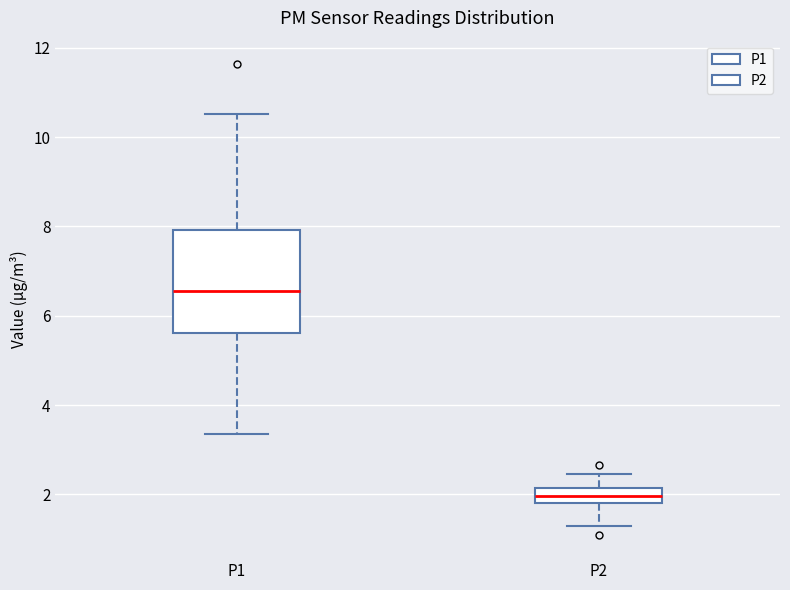

Which box's median line is the highest?

P1